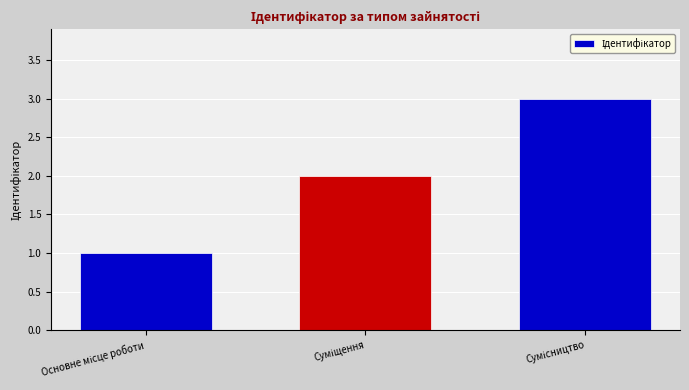

What is the maximum value shown in the chart?

3